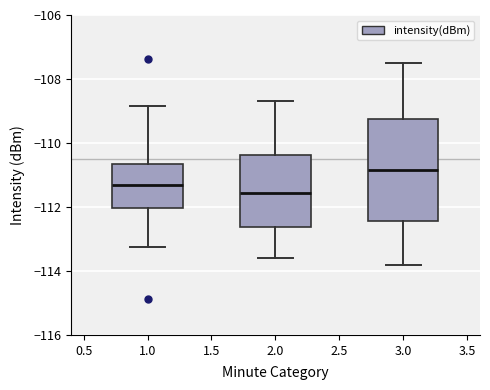

Reading left to right, transcribe this box plot: for each box, give where its median line is, the range the box spans, and where its two whiskers end, as read against the y-axis. The values are not printed on the chart, so give them approximately, as read against the axis.

1.0: median -111.4, box -112.0 to -110.6, whiskers -113.2 to -108.8
2.0: median -111.6, box -112.6 to -110.4, whiskers -113.6 to -108.6
3.0: median -110.8, box -112.4 to -109.2, whiskers -113.8 to -107.4